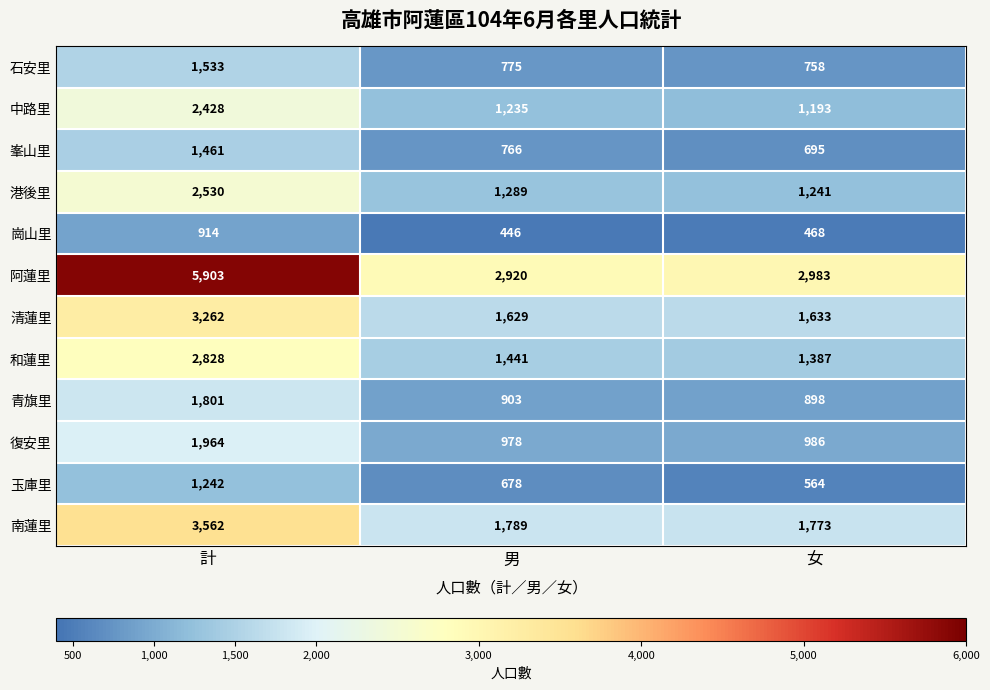

What is the difference between the highest and lowest values at 女?

2515